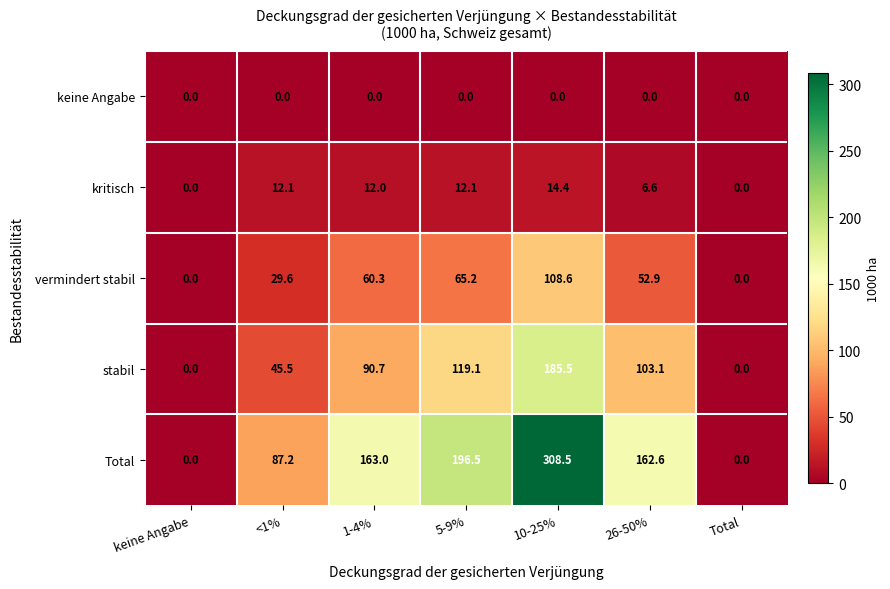

Between <1% and 1-4%, which series saw the biggest shift?

Total